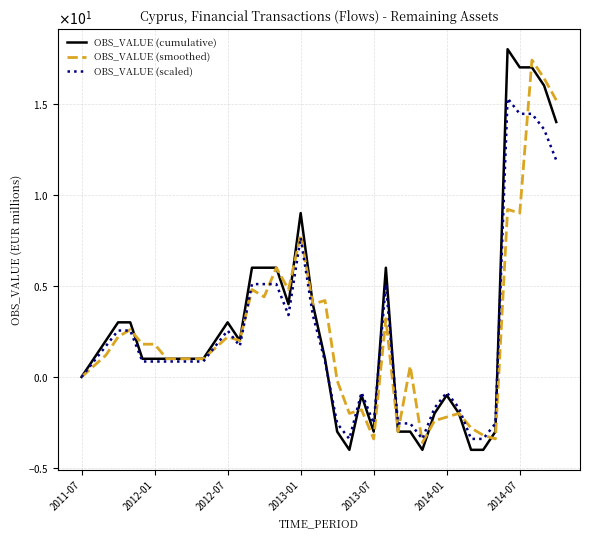

At which category does the chart reach its minimum across all series?

22